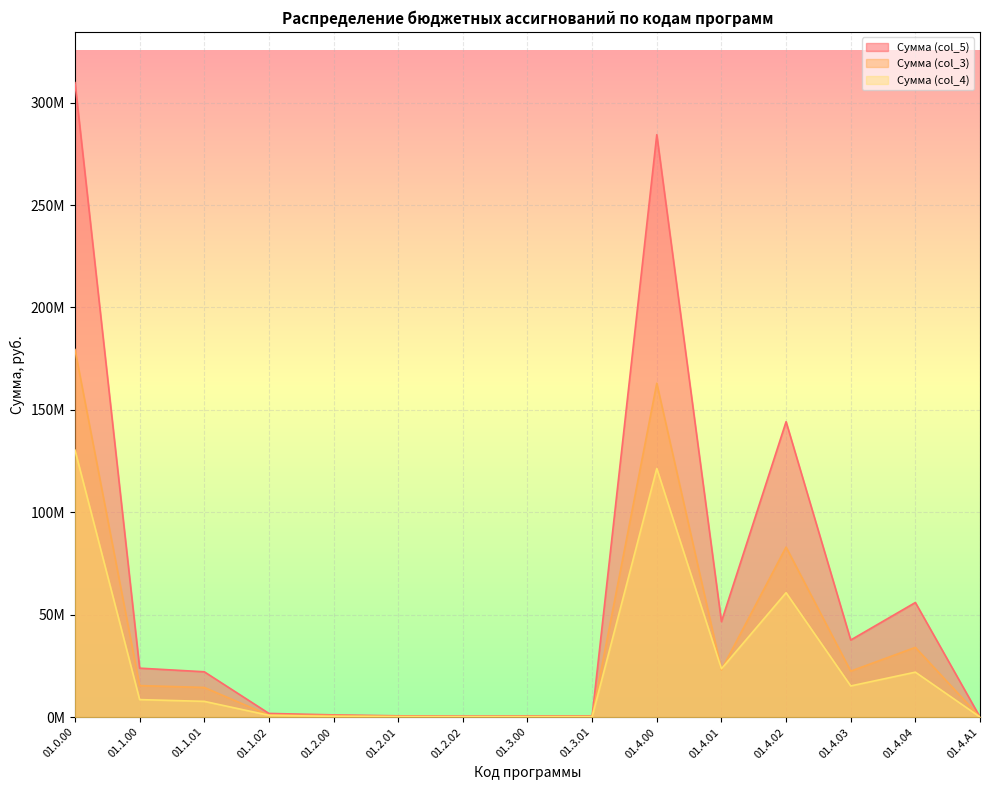

What position from the left is 01.4.А1?

15